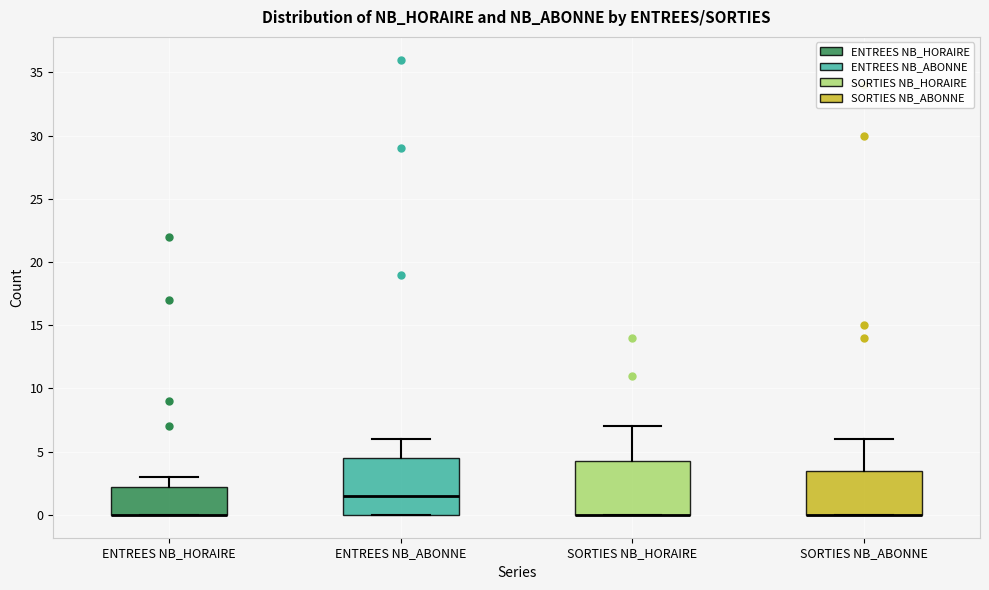

Reading left to right, transcribe this box plot: for each box, give where its median line is, the range the box spans, and where its two whiskers end, as read against the y-axis. The values are not printed on the chart, so give them approximately, as read against the axis.

ENTREES NB_HORAIRE: median 0.0 (drawn on the box's lower edge), box 0.0 to 2.5, whiskers 0.0 to 3.0
ENTREES NB_ABONNE: median 1.5, box 0.0 to 4.5, whiskers 0.0 to 6.0
SORTIES NB_HORAIRE: median 0.0 (drawn on the box's lower edge), box 0.0 to 4.5, whiskers 0.0 to 7.0
SORTIES NB_ABONNE: median 0.0 (drawn on the box's lower edge), box 0.0 to 3.5, whiskers 0.0 to 6.0